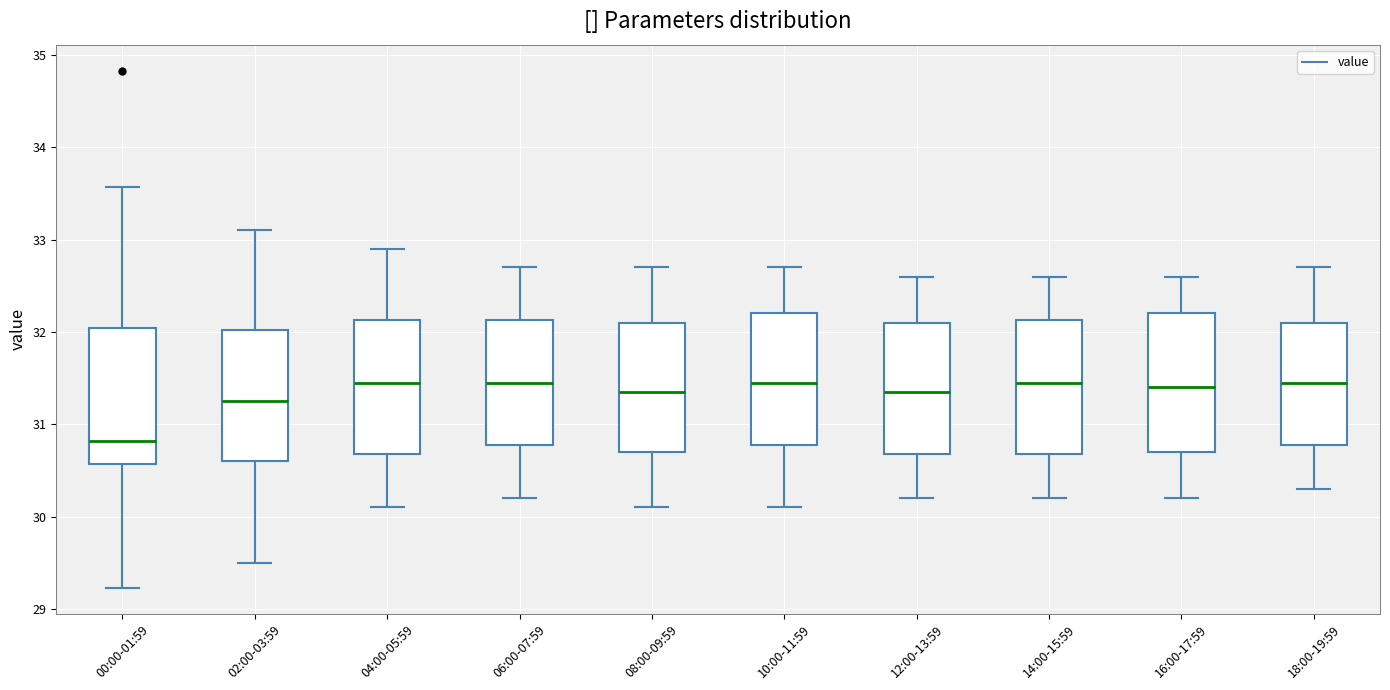

Reading left to right, transcribe this box plot: for each box, give where its median line is, the range the box spans, and where its two whiskers end, as read against the y-axis. The values are not printed on the chart, so give them approximately, as read against the axis.

00:00-01:59: median 30.8, box 30.6 to 32.0, whiskers 29.2 to 33.6
02:00-03:59: median 31.3, box 30.6 to 32.0, whiskers 29.5 to 33.1
04:00-05:59: median 31.5, box 30.7 to 32.1, whiskers 30.1 to 32.9
06:00-07:59: median 31.5, box 30.8 to 32.1, whiskers 30.2 to 32.7
08:00-09:59: median 31.4, box 30.7 to 32.1, whiskers 30.1 to 32.7
10:00-11:59: median 31.5, box 30.8 to 32.2, whiskers 30.1 to 32.7
12:00-13:59: median 31.4, box 30.7 to 32.1, whiskers 30.2 to 32.6
14:00-15:59: median 31.5, box 30.7 to 32.1, whiskers 30.2 to 32.6
16:00-17:59: median 31.4, box 30.7 to 32.2, whiskers 30.2 to 32.6
18:00-19:59: median 31.5, box 30.8 to 32.1, whiskers 30.3 to 32.7